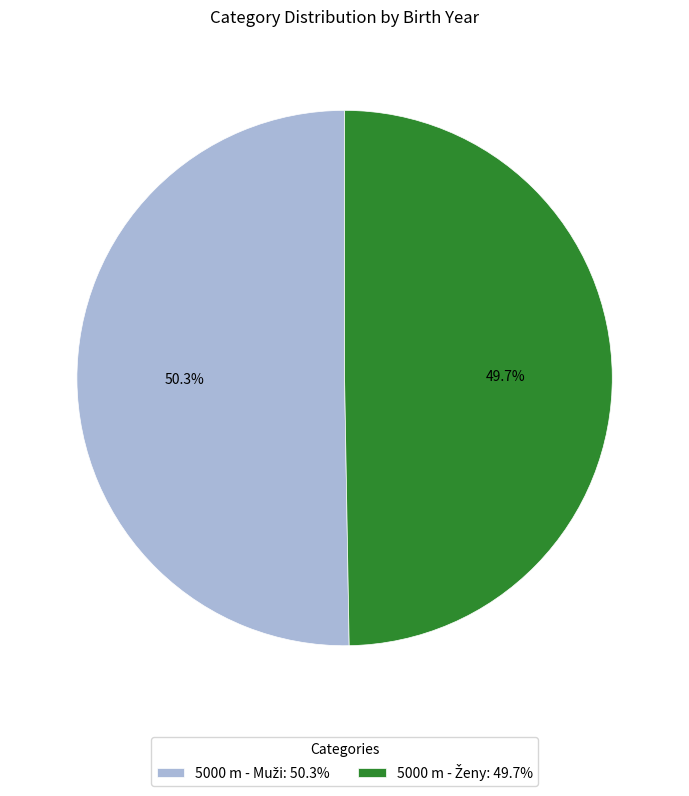

Does any single category account for the majority?

Yes